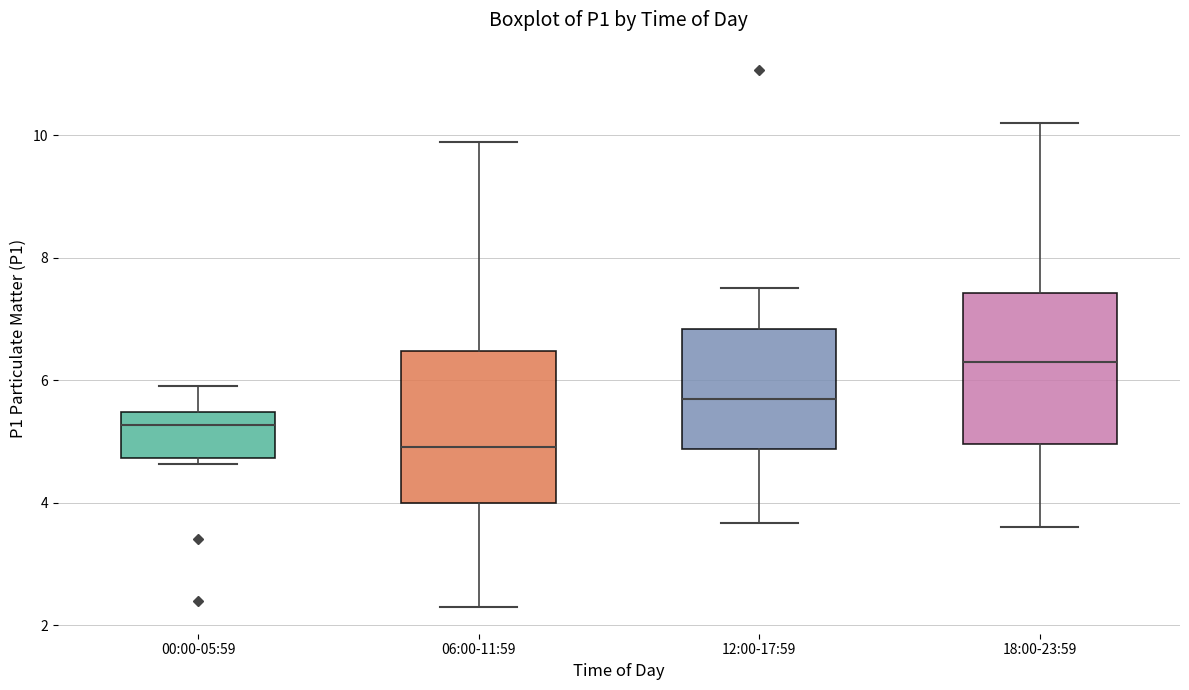

Reading left to right, read every box against the y-axis: the position of its median line, the range the box covers, and the ends of its whiskers. The values are not printed on the chart, so give them approximately, as read against the axis.

00:00-05:59: median 5.2, box 4.8 to 5.4, whiskers 4.6 to 6.0
06:00-11:59: median 5.0, box 4.0 to 6.4, whiskers 2.4 to 9.8
12:00-17:59: median 5.6, box 4.8 to 6.8, whiskers 3.6 to 7.6
18:00-23:59: median 6.4, box 5.0 to 7.4, whiskers 3.6 to 10.2